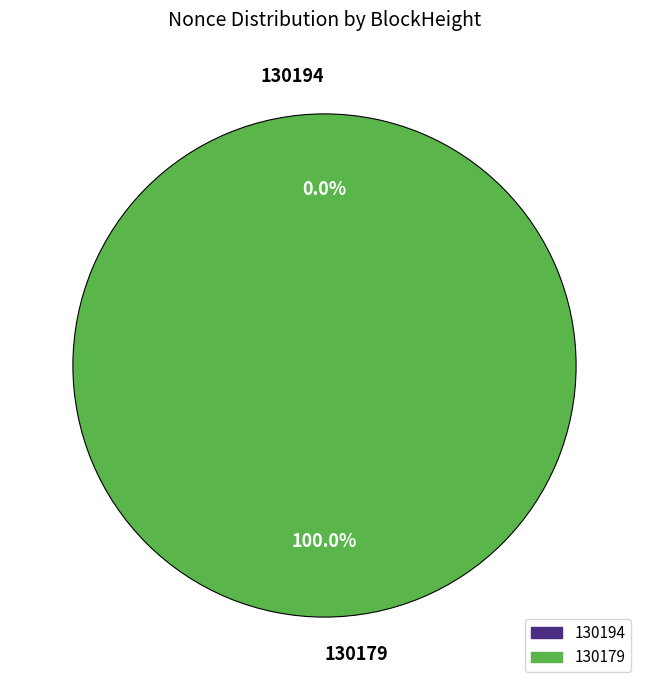

To the nearest percent, what is the difference between the 130179 and 130194 slice percentages?

100%